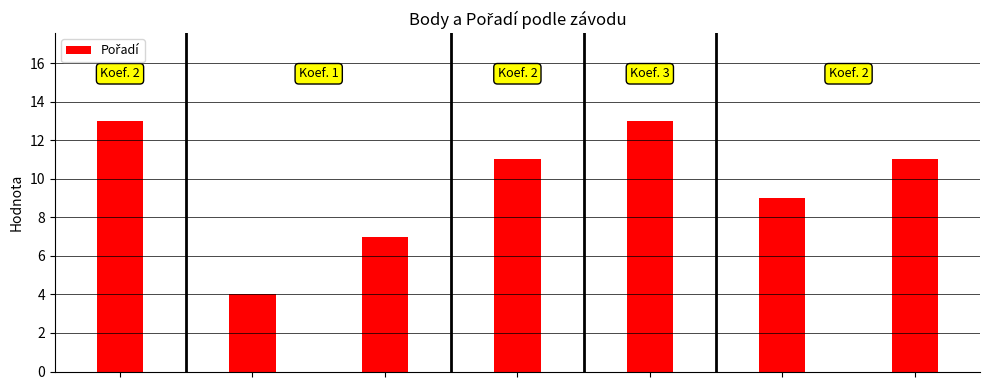

What is the value of the 3rd bar from the left?

7